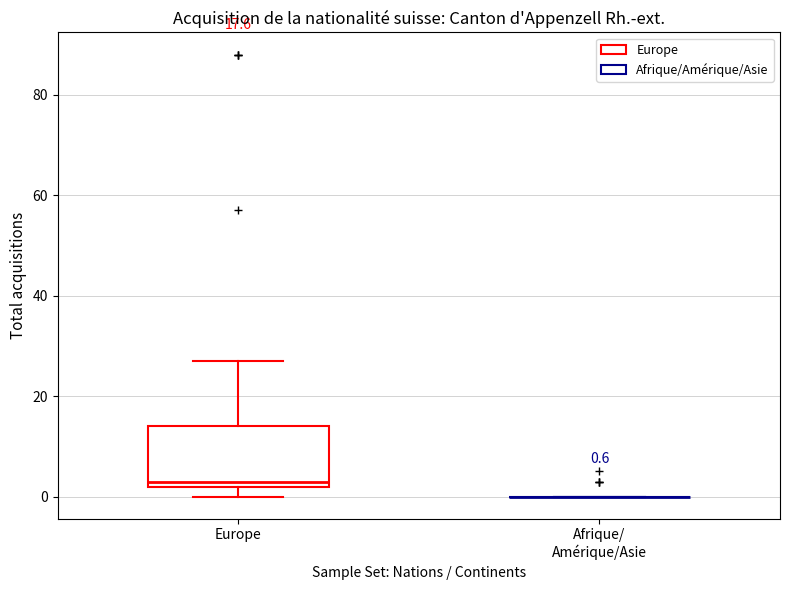

Comparing the boxes themselves (not the whiskers), which one is the tallest?

Europe